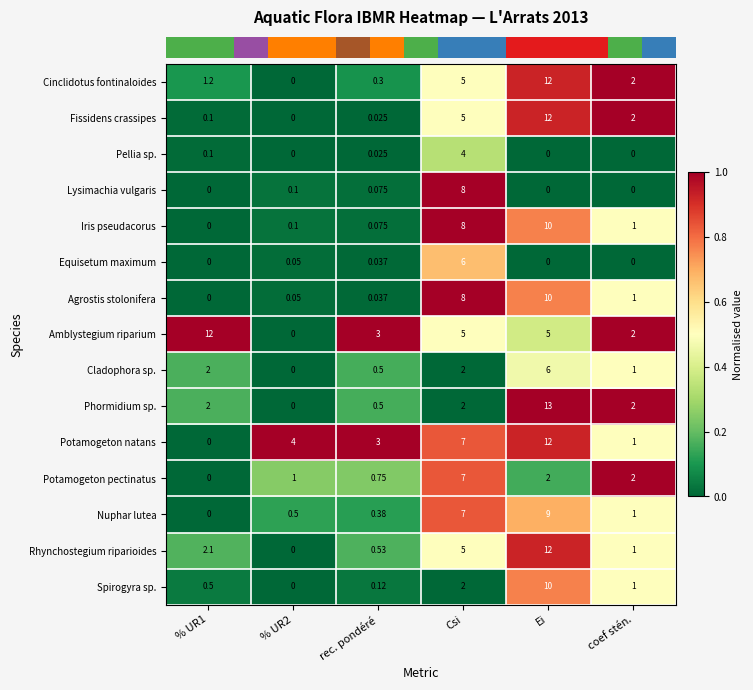

Which label corresponds to the largest value in the chart?

Ei